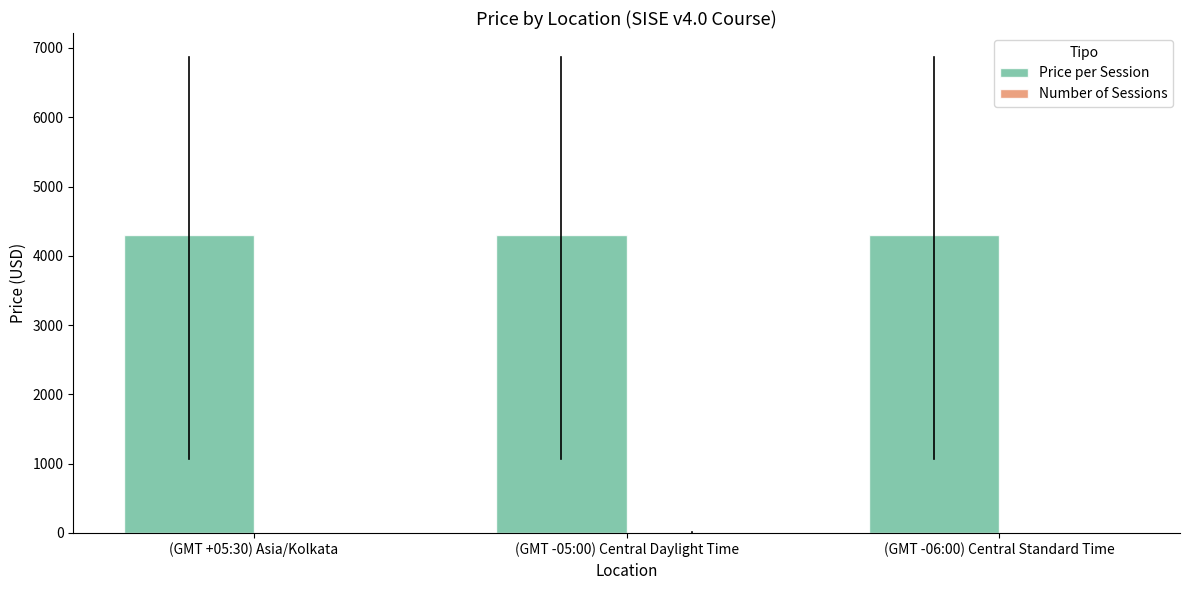

Are the bars horizontal?

No